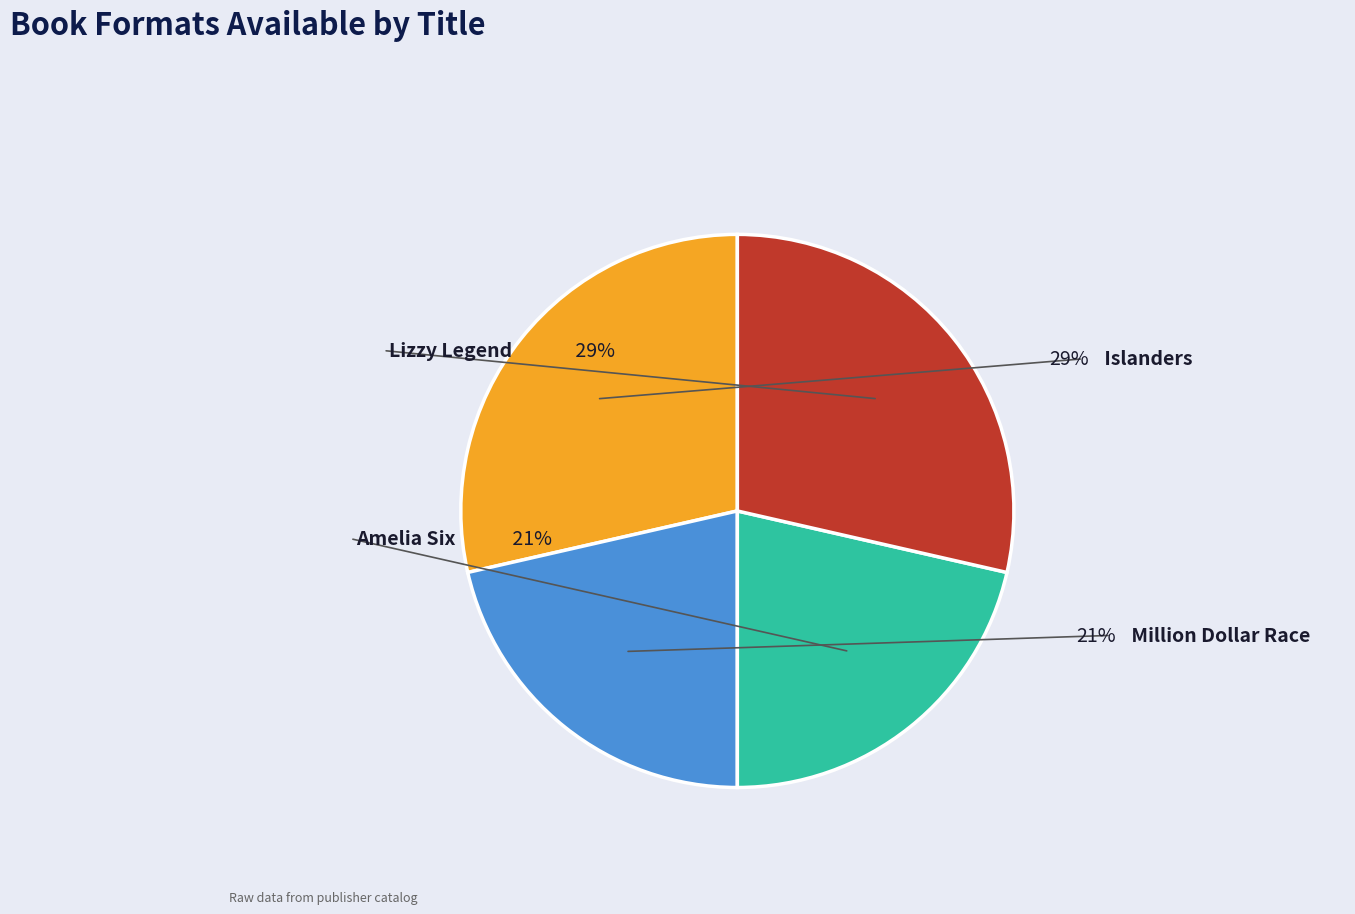

True or false: Islanders accounts for 37% of the total.

False